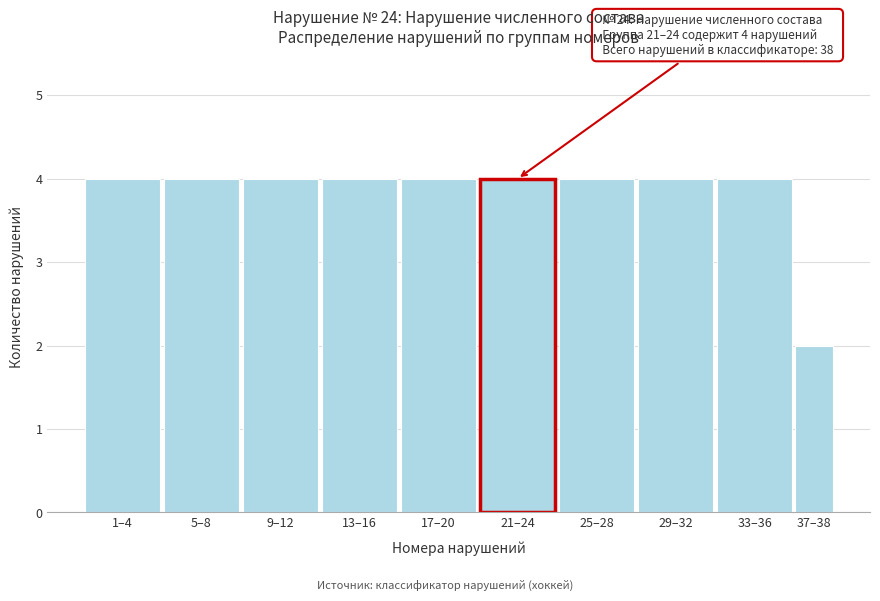

Reading right to left, list all the values displayed in this chart.

37–38=2	33–36=4	29–32=4	25–28=4	21–24=4	17–20=4	13–16=4	9–12=4	5–8=4	1–4=4